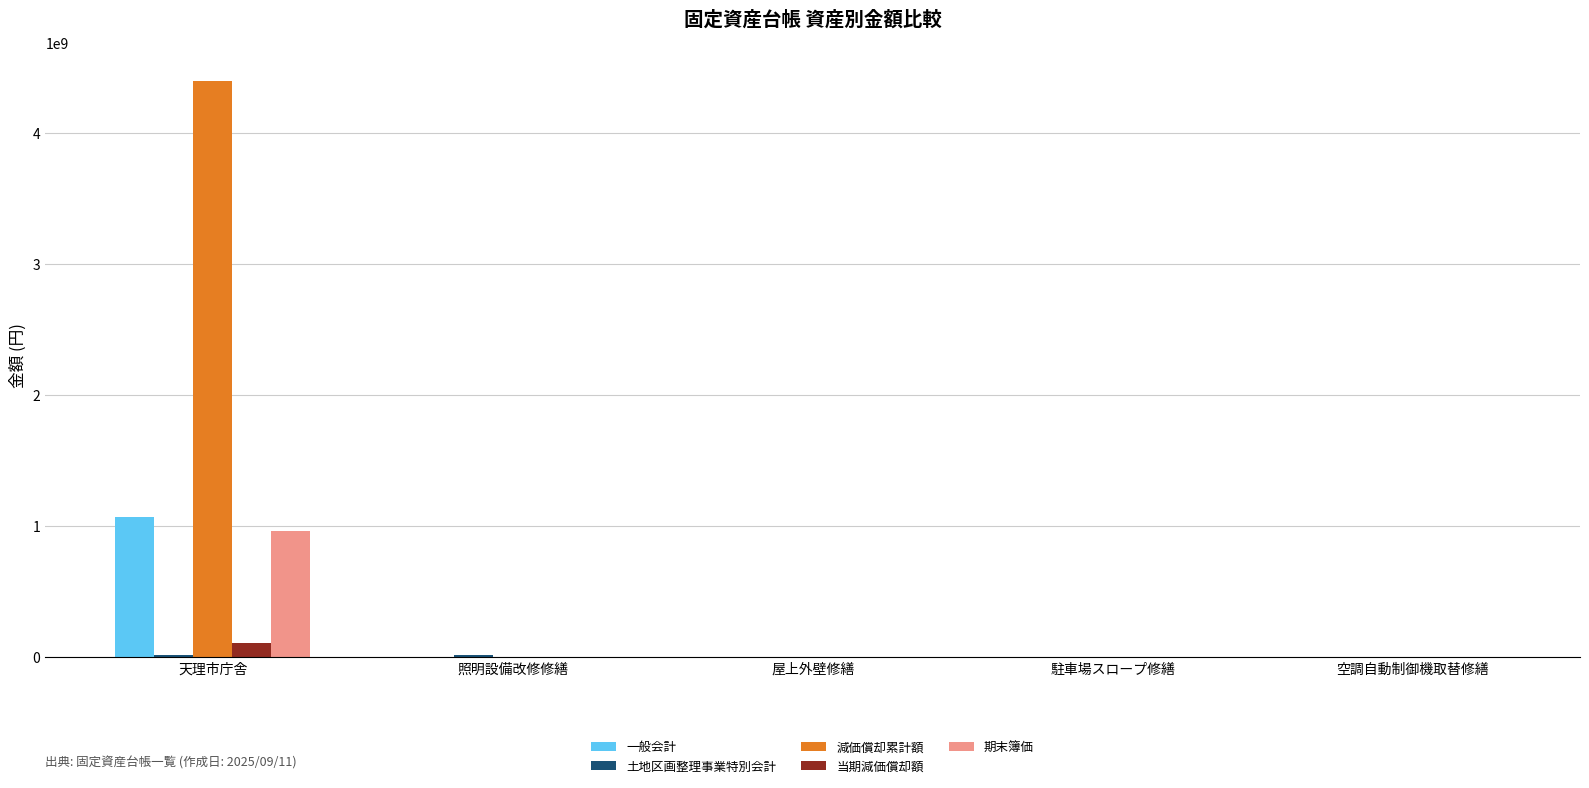

What is the difference between the 減価償却累計額 values at 屋上外壁修繕 and 駐車場スロープ修繕?

173250